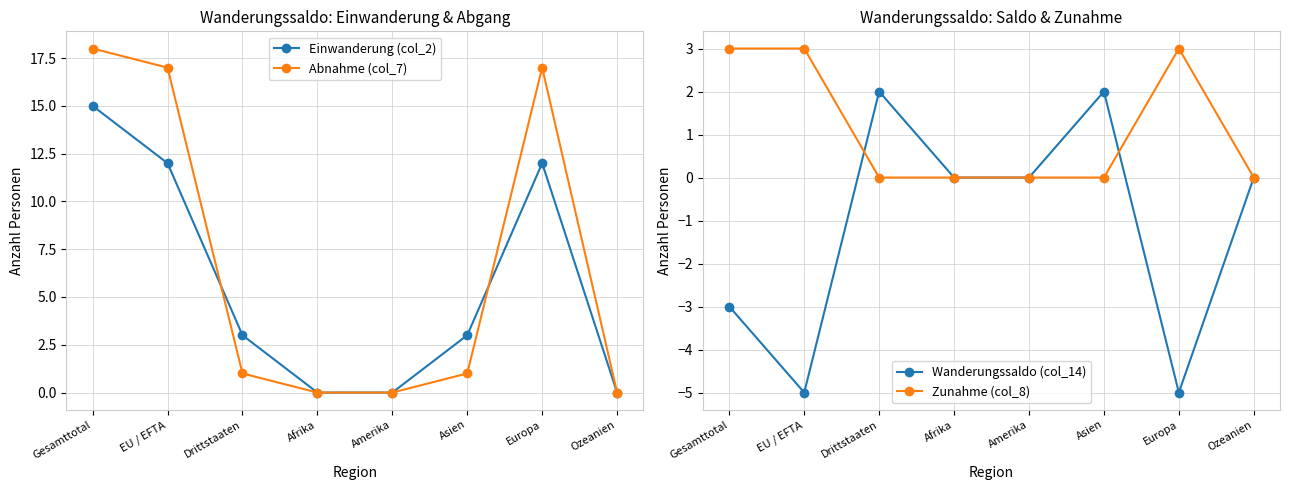

Where is Abnahme (col_7) nearest to the value 9?

EU / EFTA